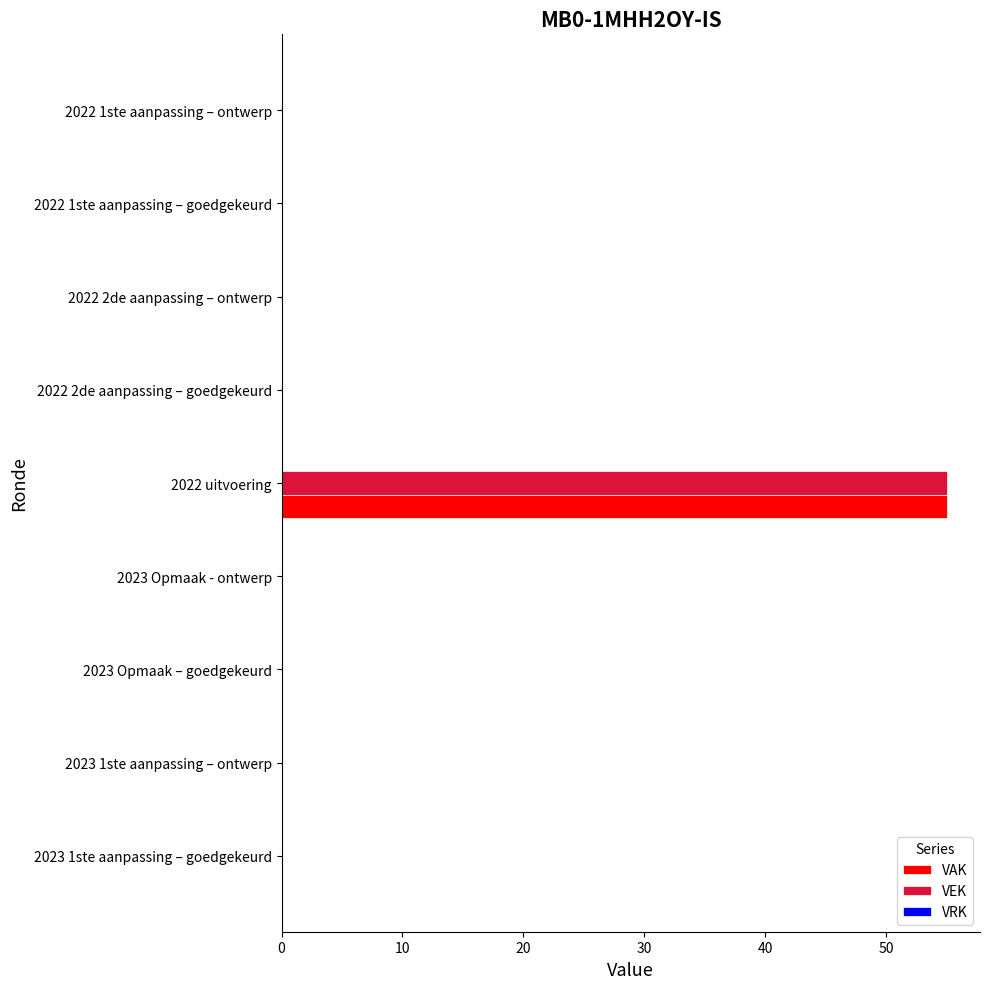

Is it true that VEK equals 0 at 2022 2de aanpassing – ontwerp?

True